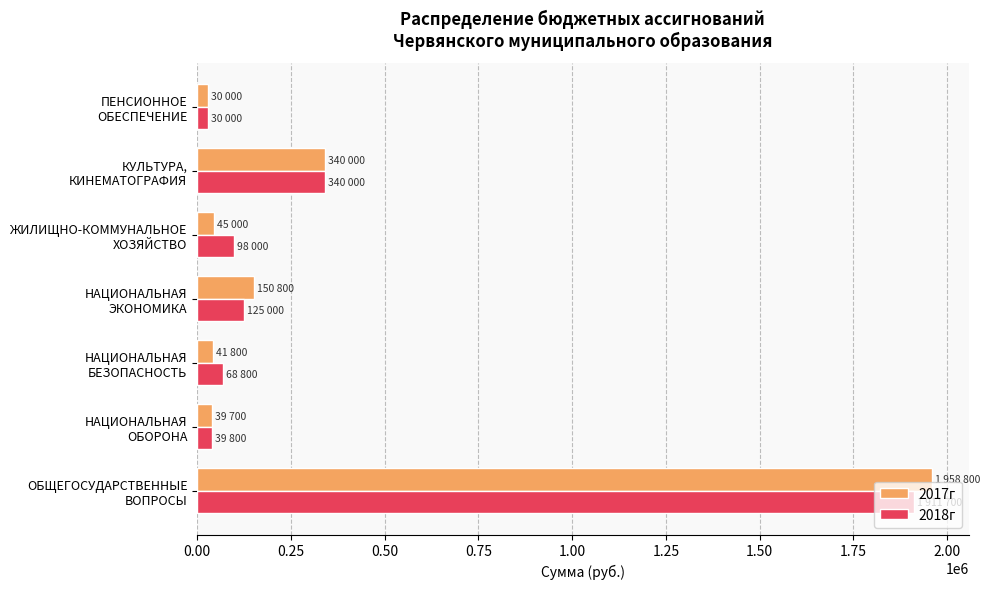

How many values in the 2017г series are below 45000?

3